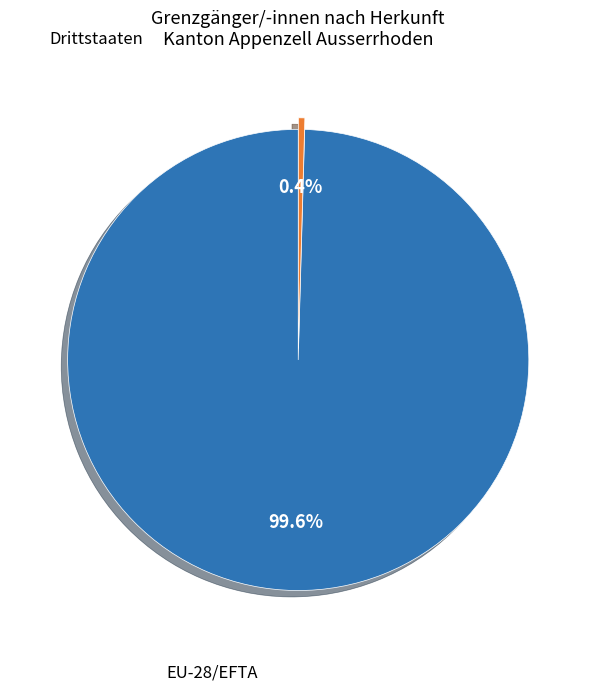

Combined, what portion of the pie is Drittstaaten and EU-28/EFTA?

100.0%